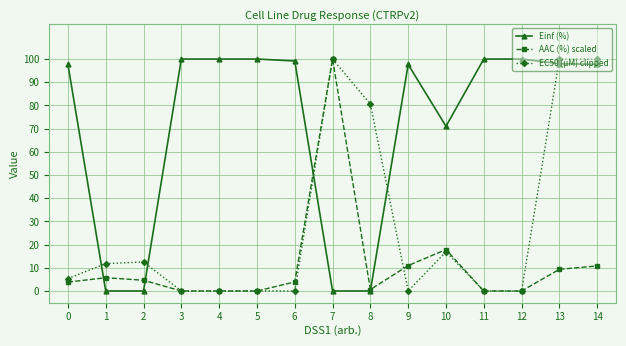

True or false: EC50 (µM) clipped has more than 2 interior local peaks.

True